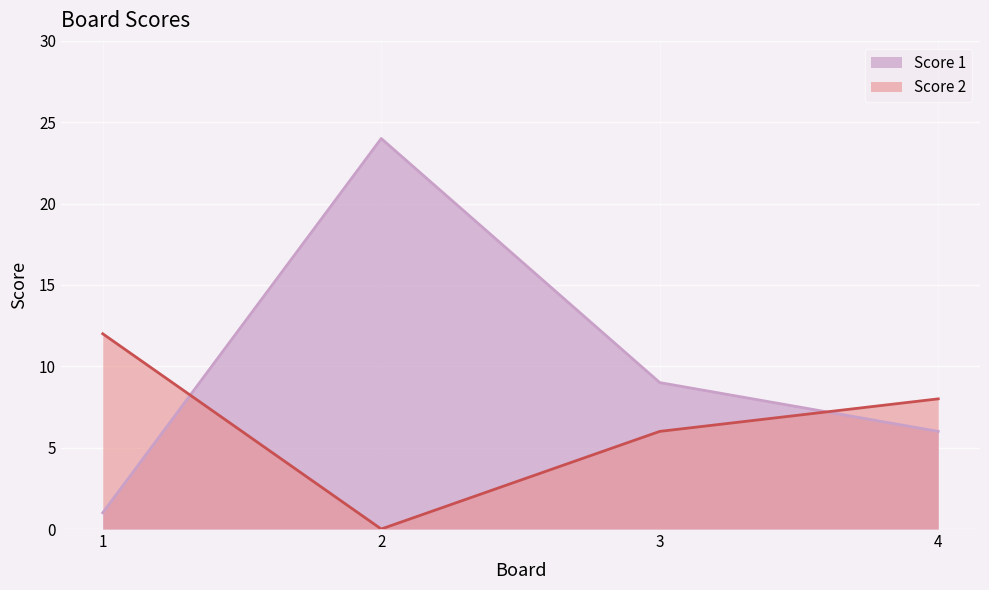

How many interior local peaks does the Score 1 series have?

1